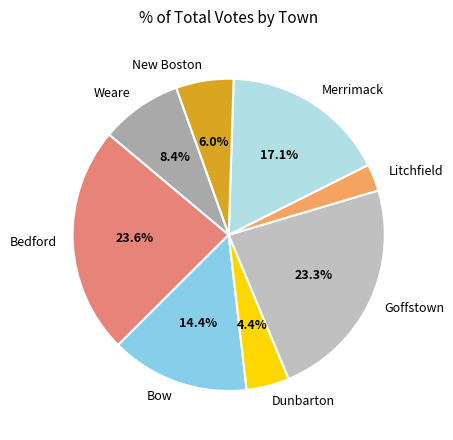

Do Dunbarton and Weare together represent more than half of the pie?

No